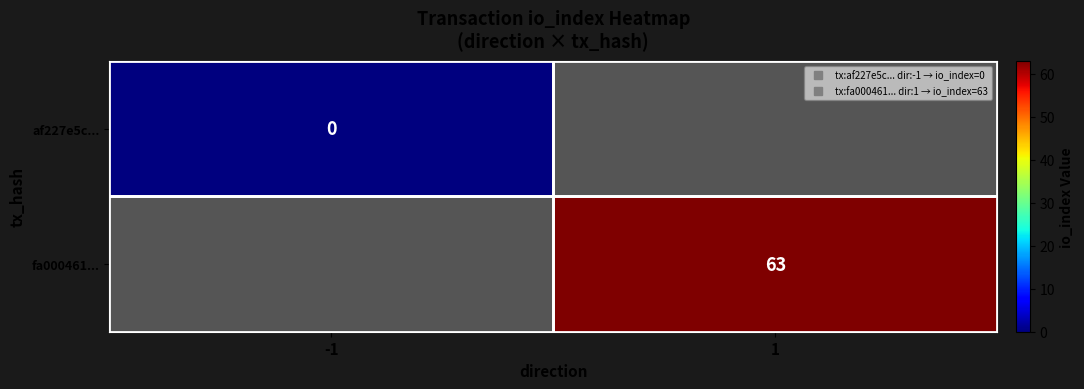

Rank the series at -1 from lowest to highest value.

af227e5c..., fa000461...